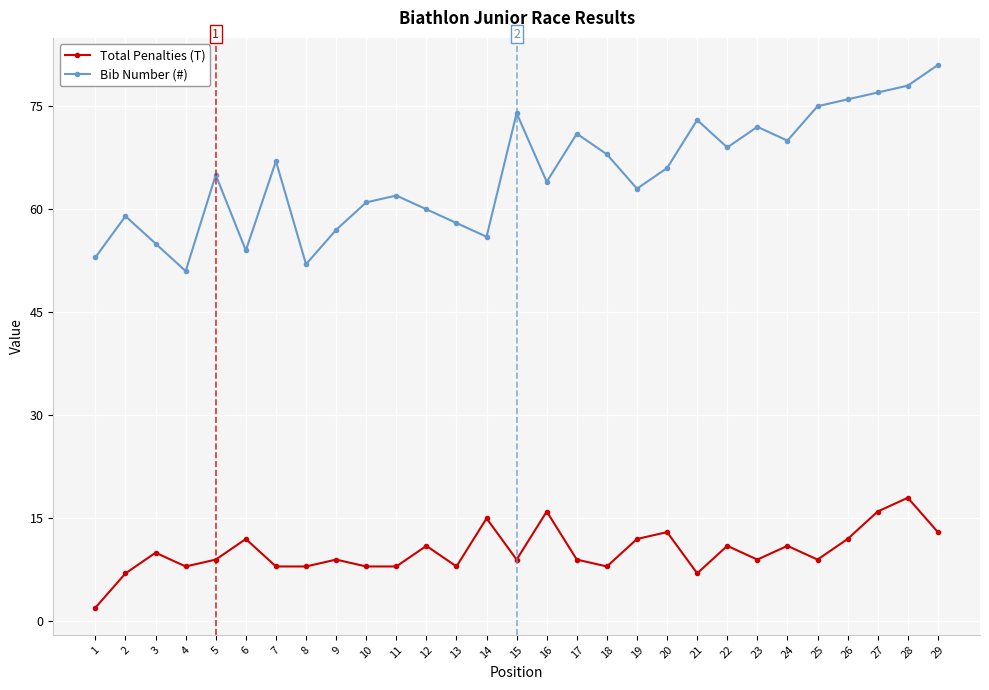

What value does the Bib Number (#) series have at 19, to the nearest 5?

65